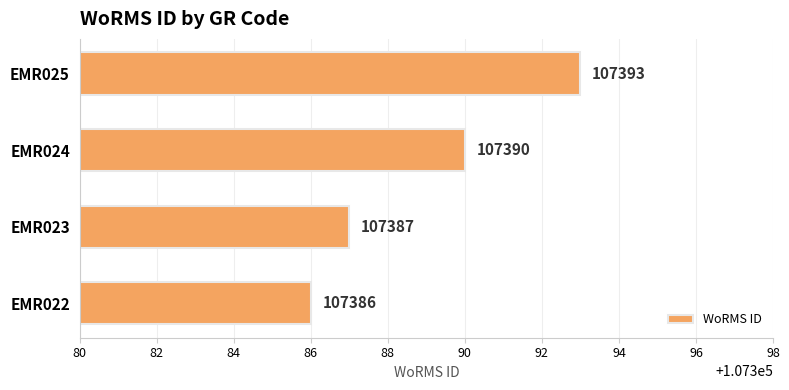

List the labels in order of value, largest first.

EMR025, EMR024, EMR023, EMR022